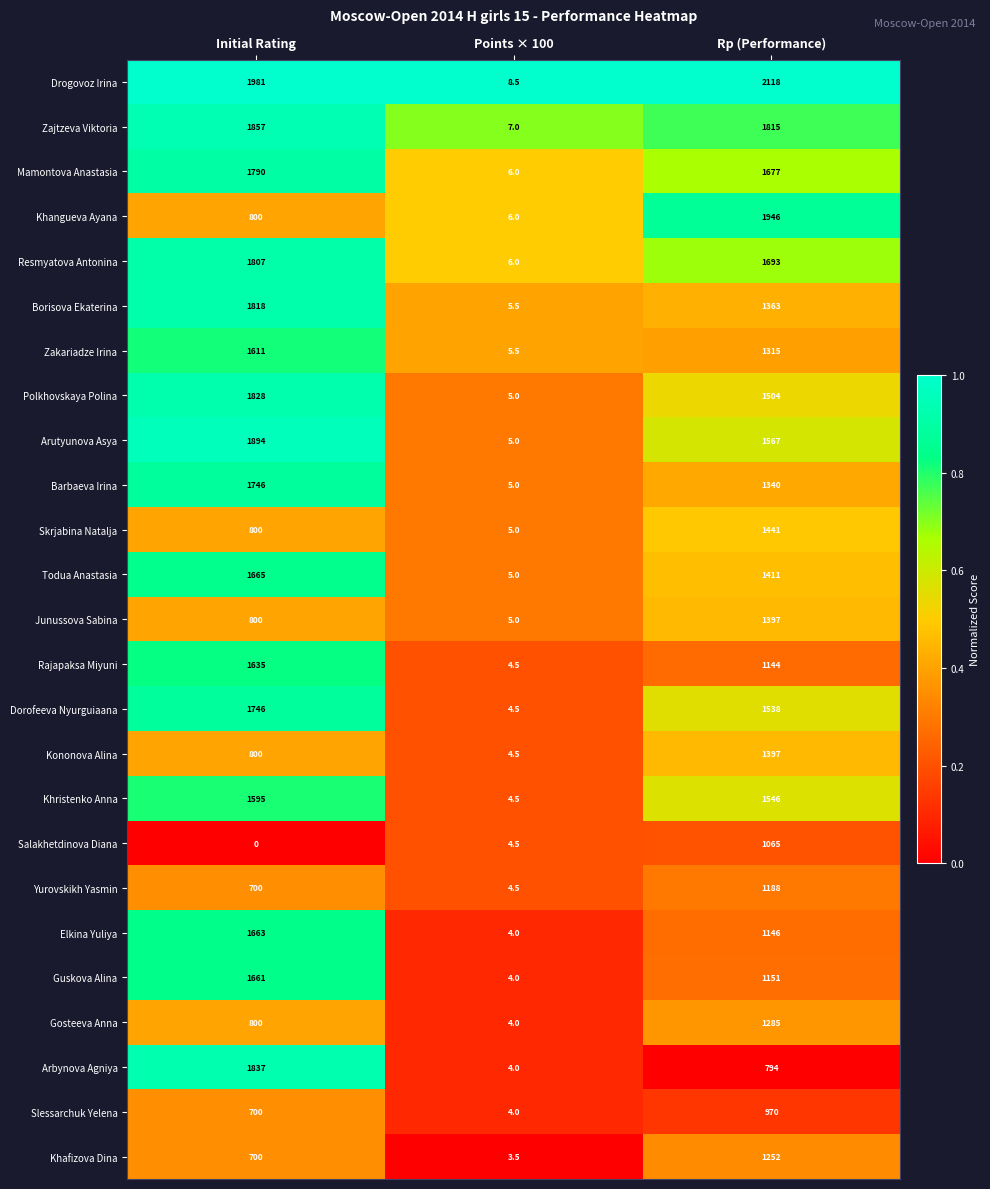

The value of Khafizova Dina at Points × 100 is 3.5. True or false?

True